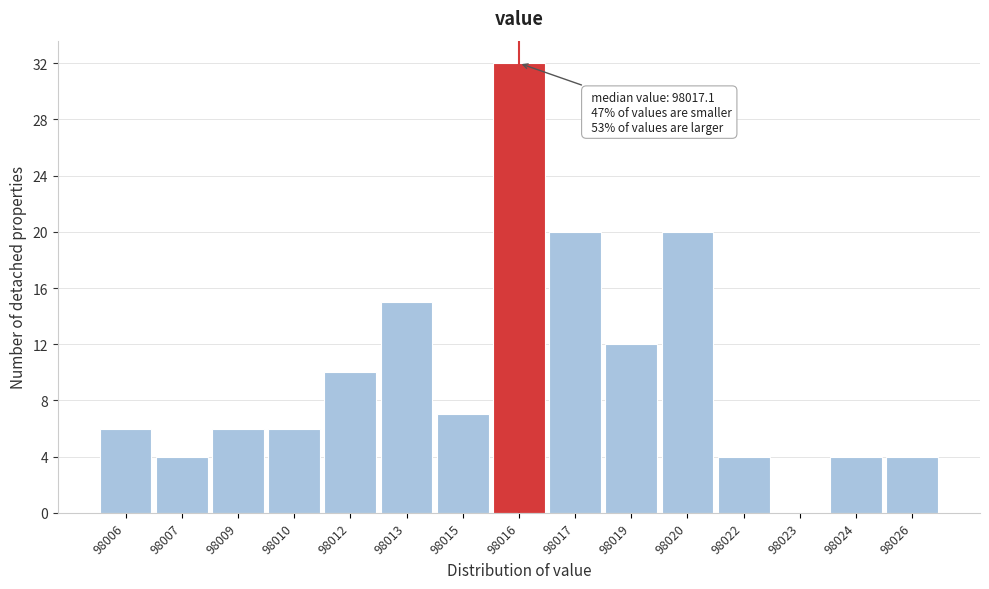

Reading left to right, what are all the values shown in this chart?

98006=6	98007=4	98009=6	98010=6	98012=10	98013=15	98015=7	98016=32	98017=20	98019=12	98020=20	98022=4	98023=0	98024=4	98026=4